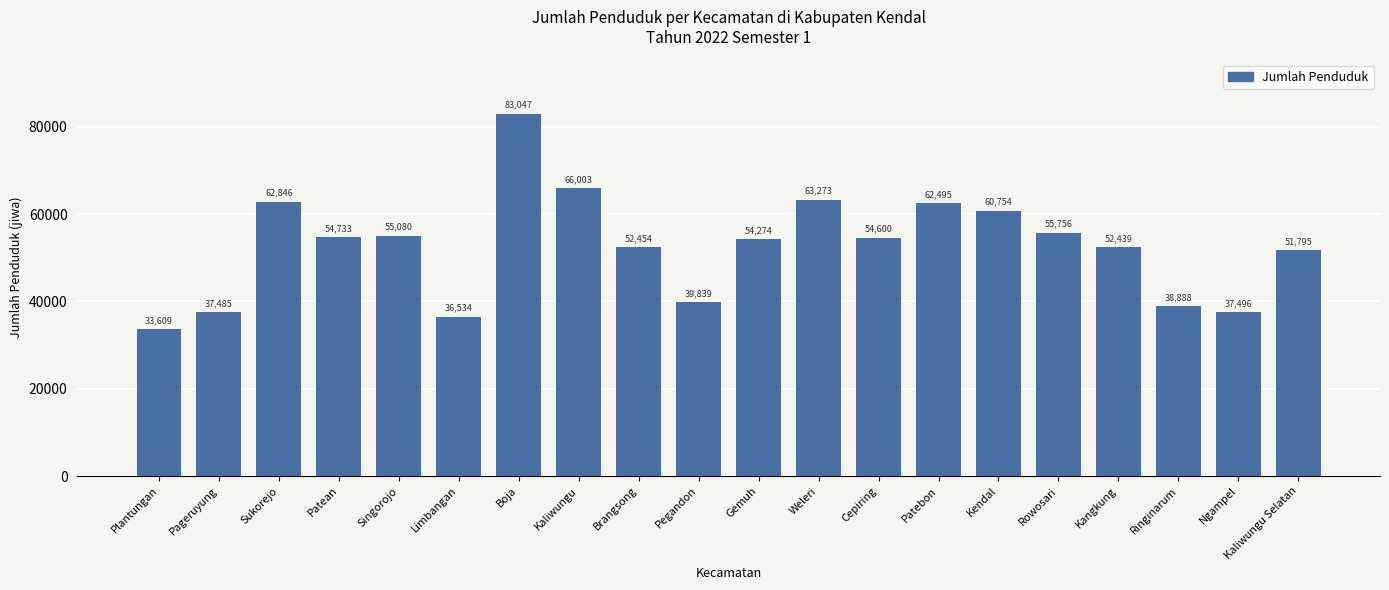

What is the change in value from Sukorejo to Cepiring?

-8246